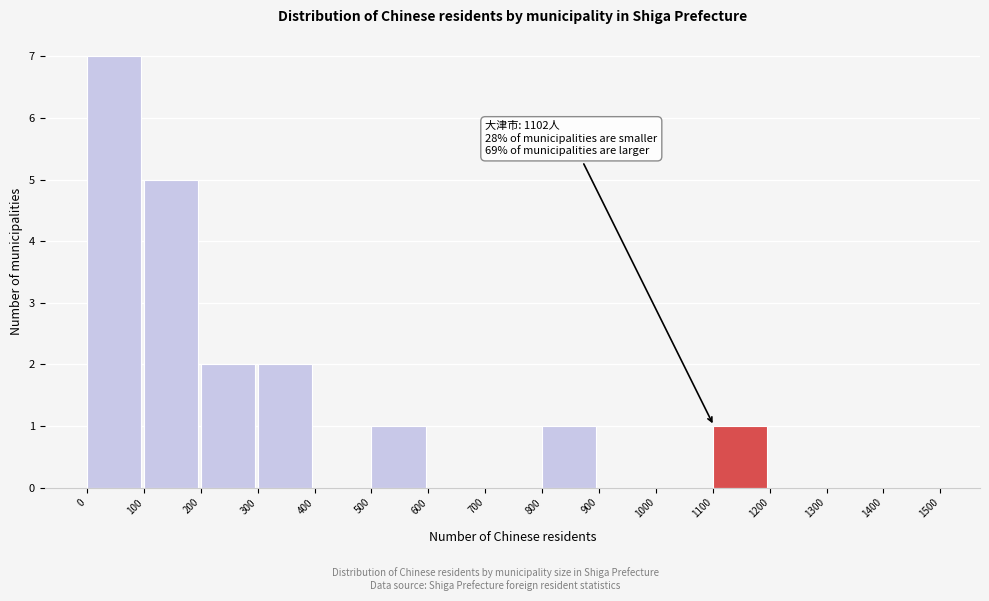

Over which range of the x-axis is the bar tallest?

0 to 100